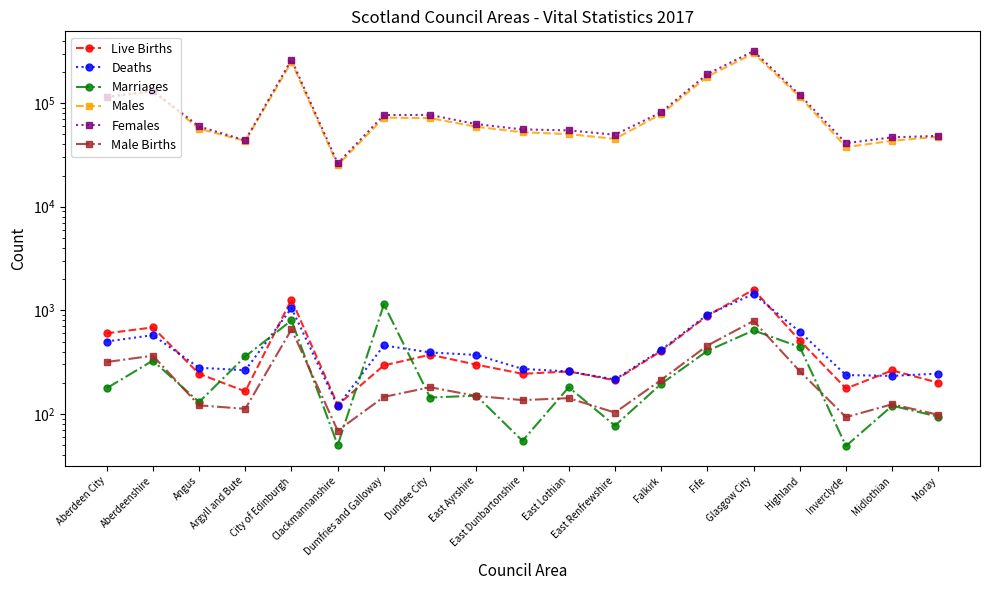

Which series has the widest spread of values?

Females